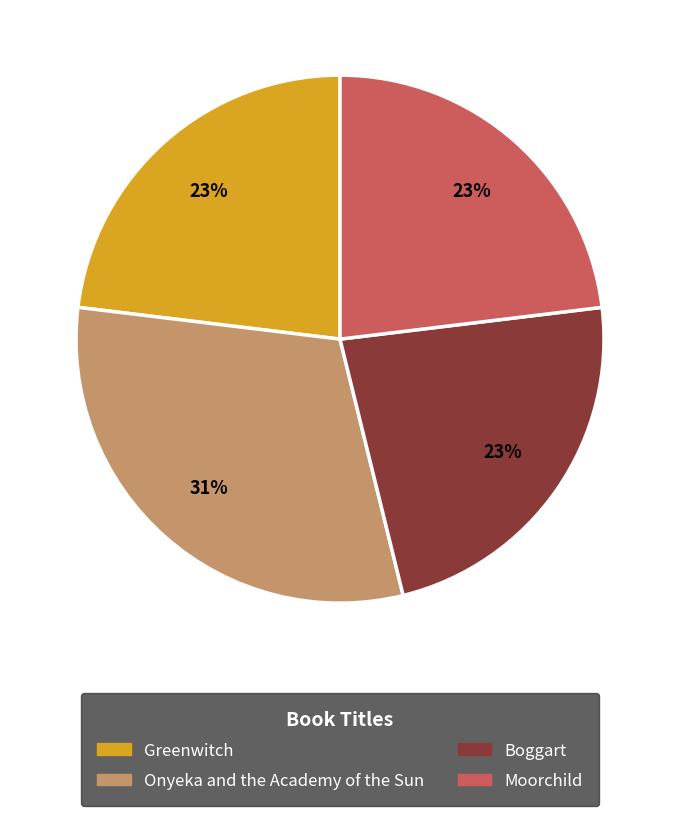

What is the largest slice in the pie chart?

Onyeka and the Academy of the Sun